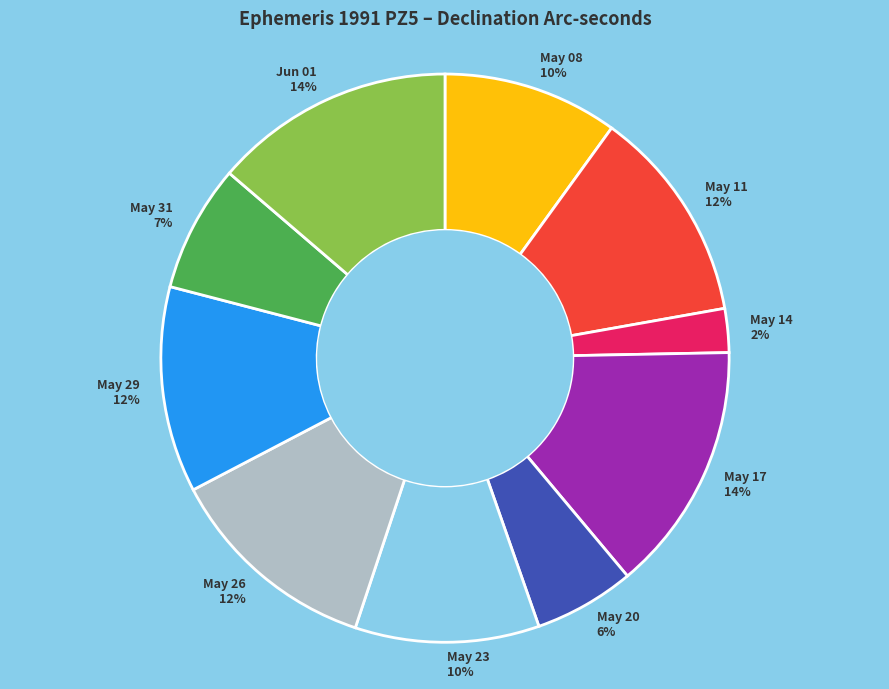

Combined, do May 11 and May 31 account for over 50%?

No